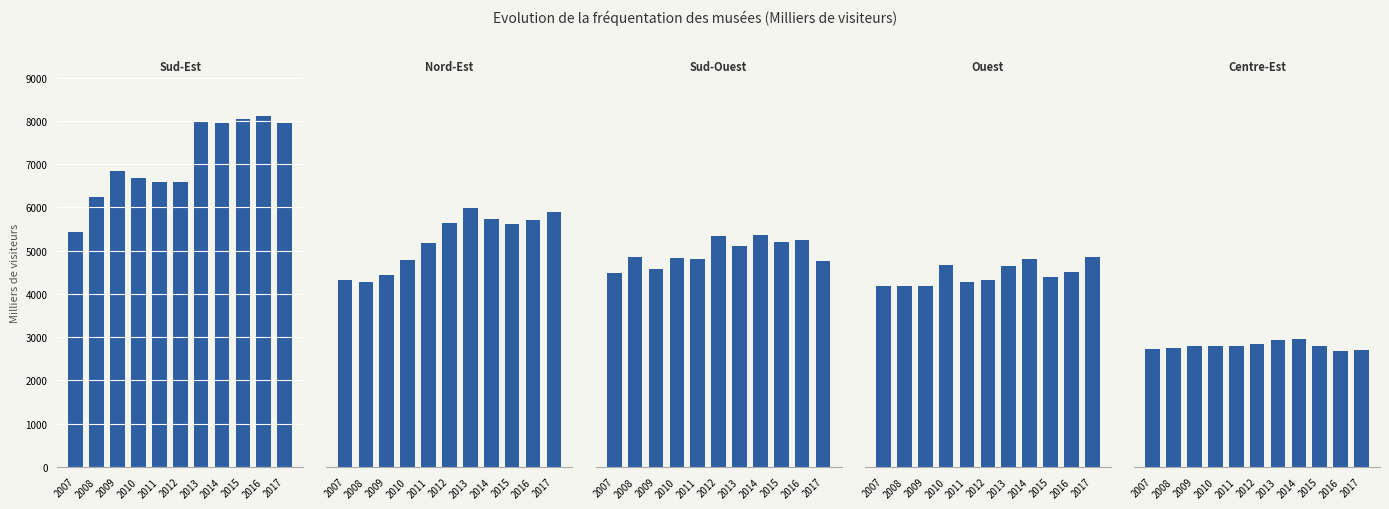

What is the difference between the maximum and minimum values in the Nord-Est series?

1705.6